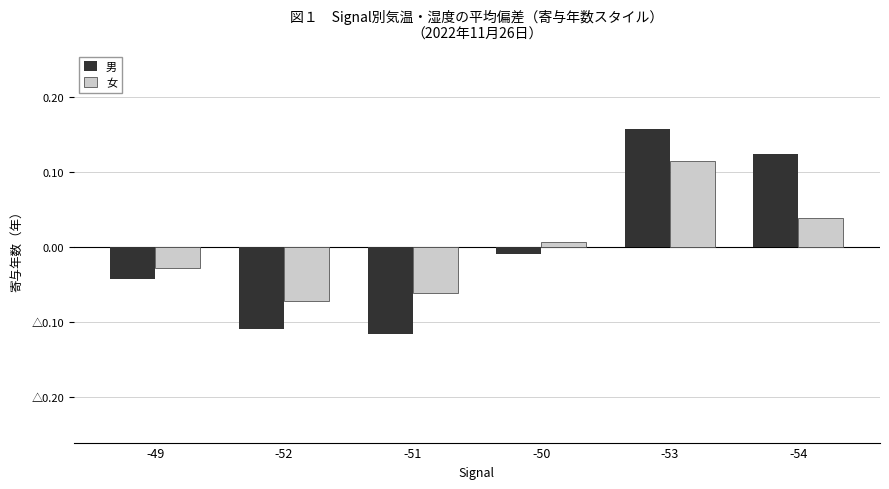

Which category has the highest value in the 女 series?

-53